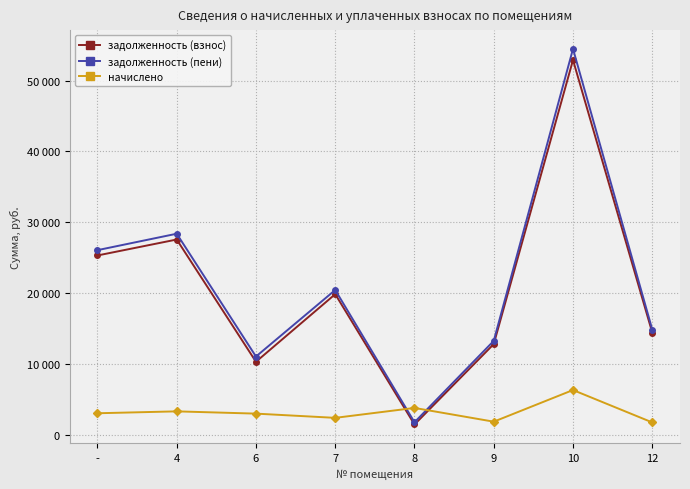

What position from the left is 9?

6